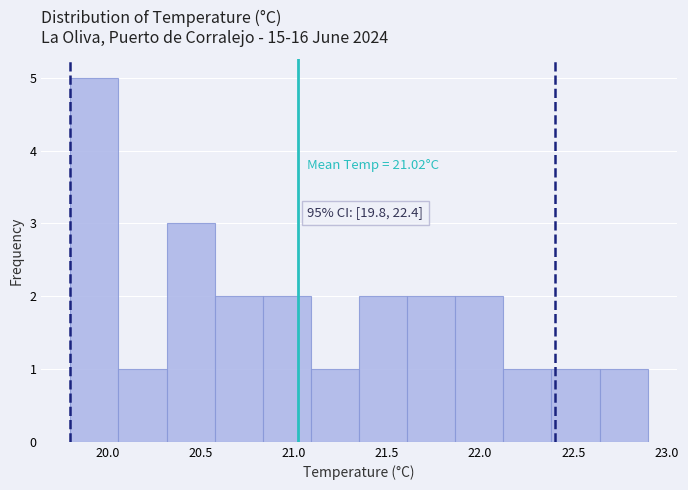

Over which range of the x-axis is the bar tallest?

19.80 to 20.05